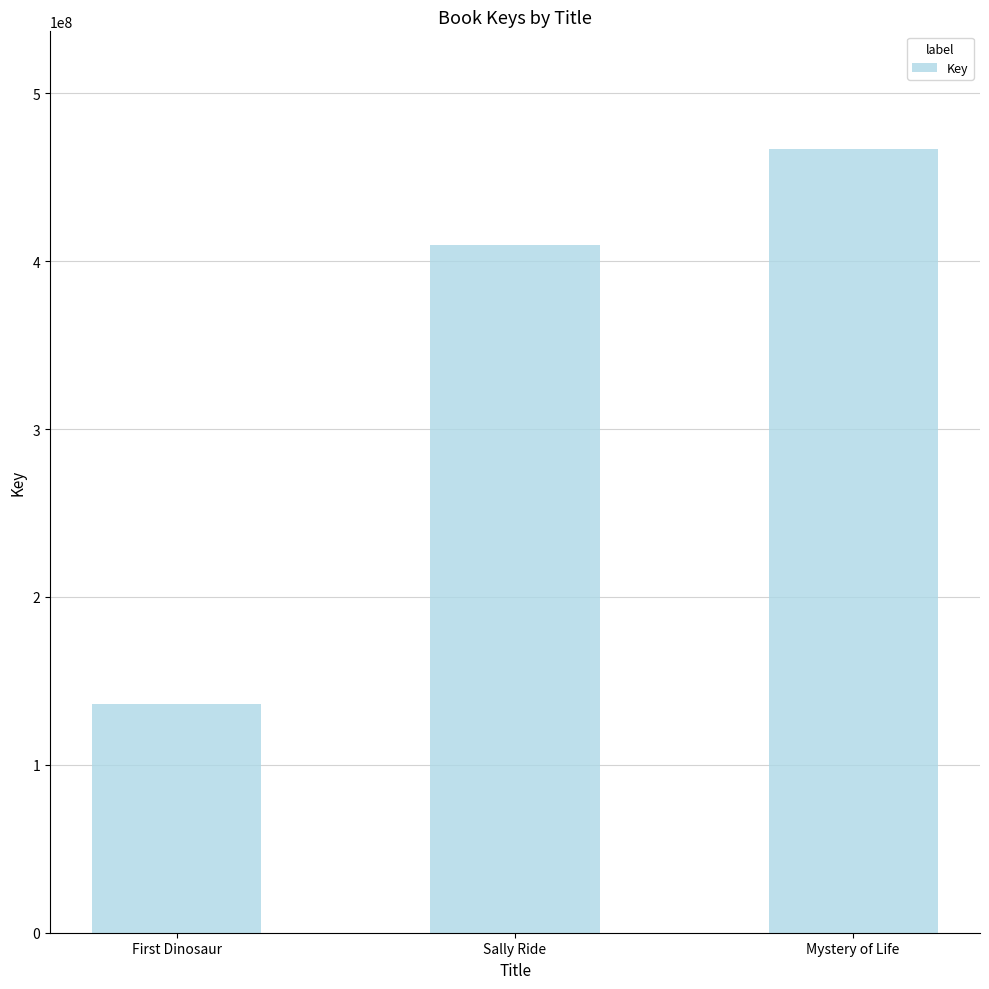

Reading right to left, what are all the values shown in this chart?

Mystery of Life=466917704	Sally Ride=409910492	First Dinosaur=136323387